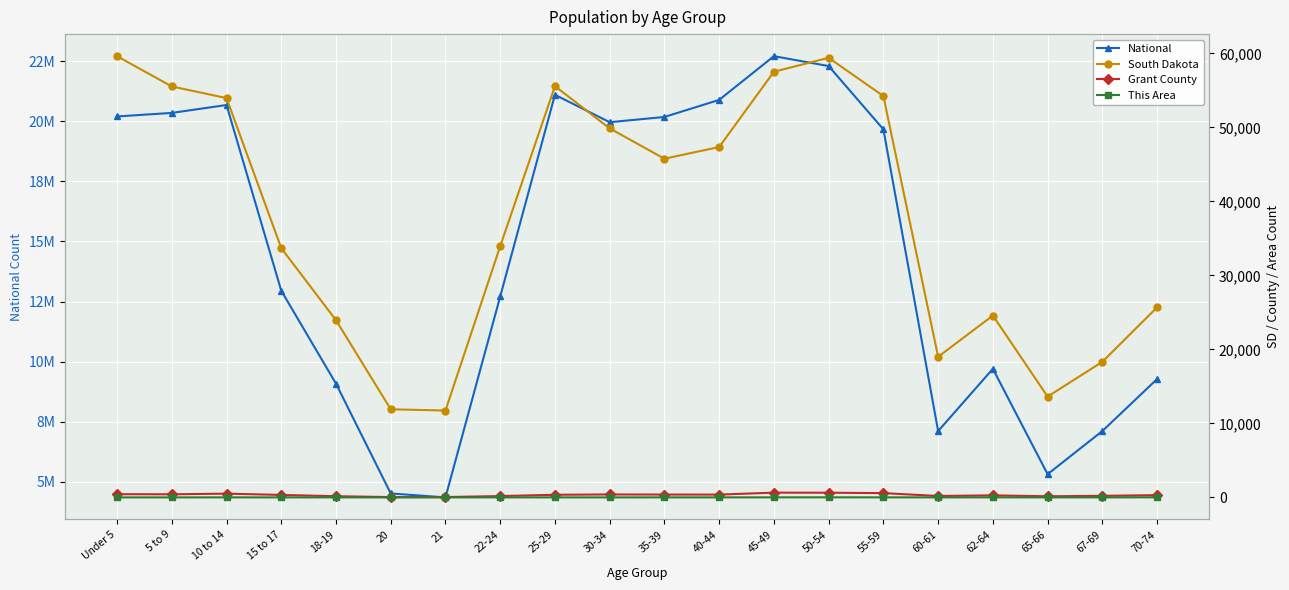

What is the sum of the National values at 62-64 and 25-29?

30806046